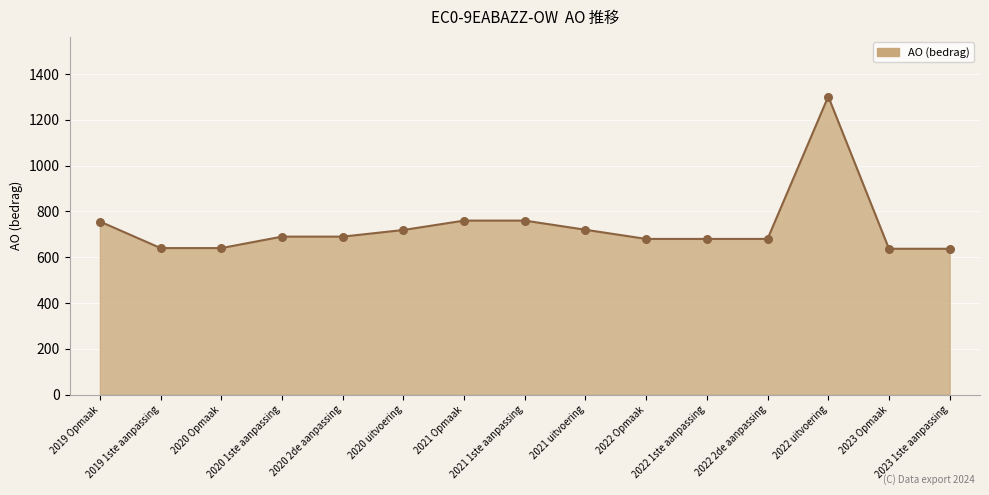

What is the ratio of the value at 2020 1ste aanpassing to the value at 2021 1ste aanpassing?

0.9